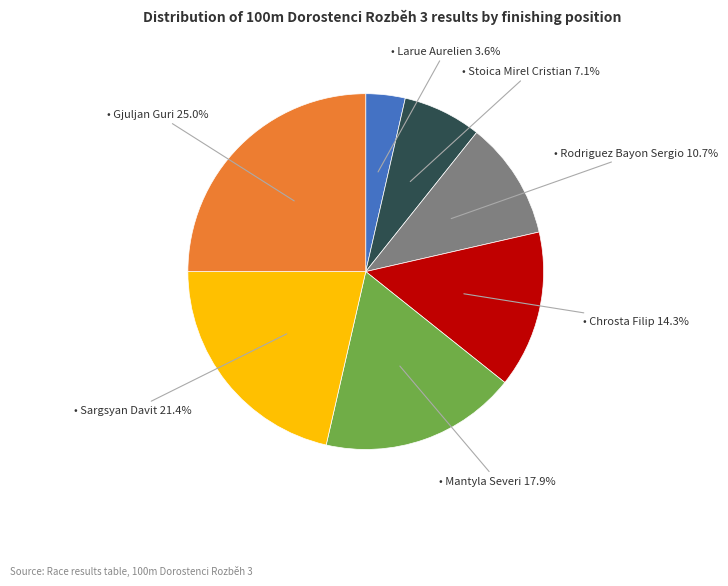

Is there a majority slice in this chart?

No